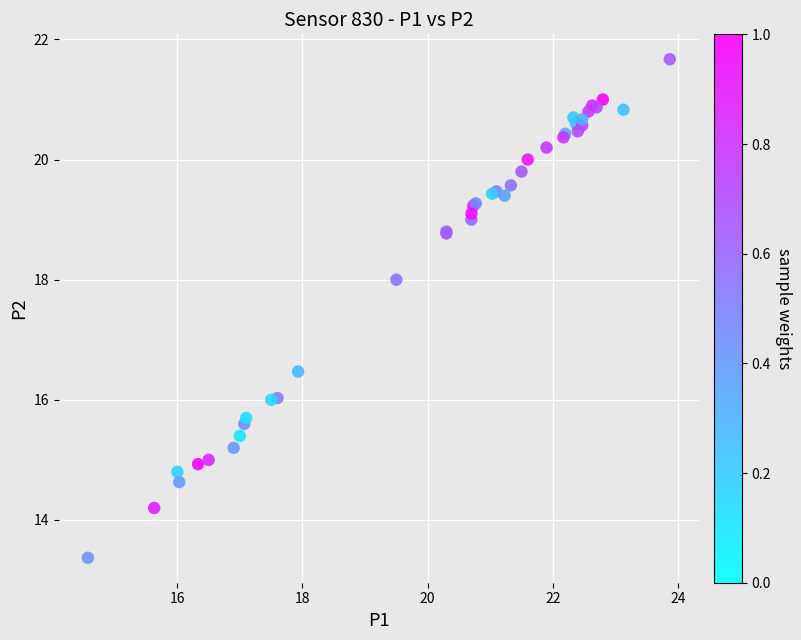

What Y value in the scatter plot is closest to 17?

16.5